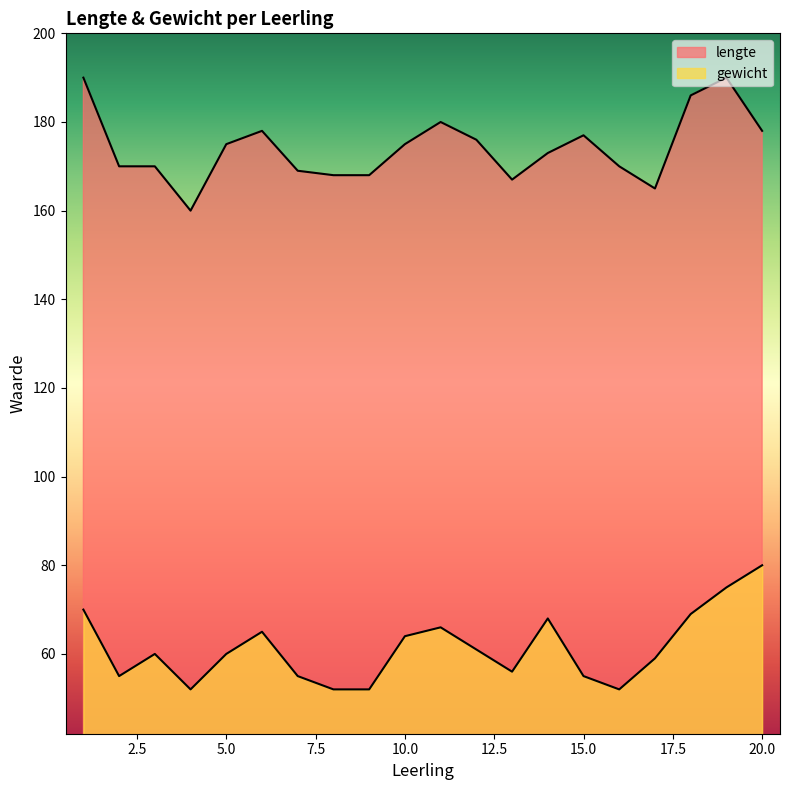

At which label does gewicht first exceed 60?

1